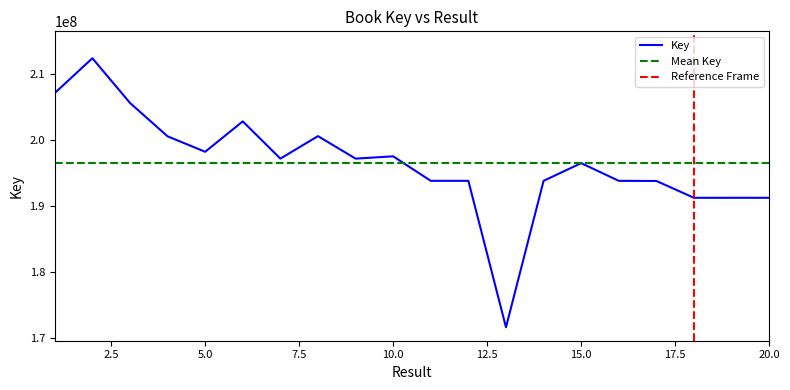

Where is the data nearest to the value 191997853?

19